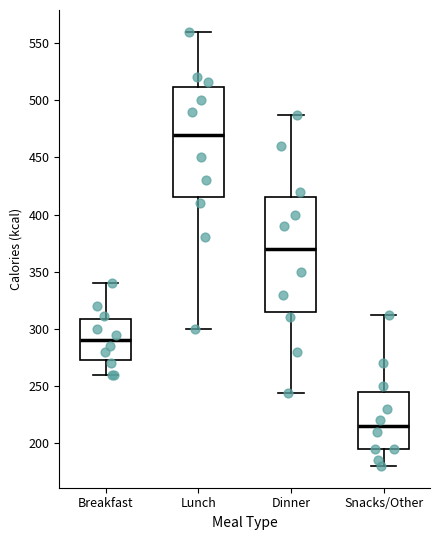

Reading left to right, transcribe this box plot: for each box, give where its median line is, the range the box spans, and where its two whiskers end, as read against the y-axis. The values are not printed on the chart, so give them approximately, as read against the axis.

Breakfast: median 290, box 275 to 310, whiskers 260 to 340
Lunch: median 470, box 415 to 510, whiskers 300 to 560
Dinner: median 370, box 315 to 415, whiskers 245 to 485
Snacks/Other: median 215, box 195 to 245, whiskers 180 to 310